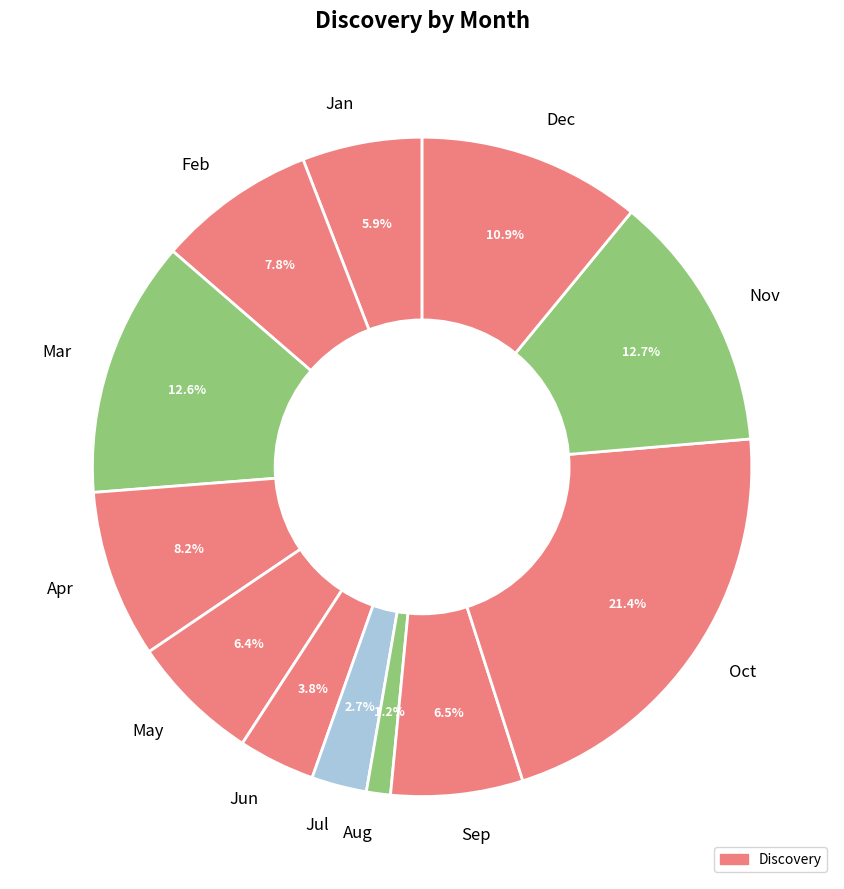

Is it true that Jun is 4% of the pie?

True